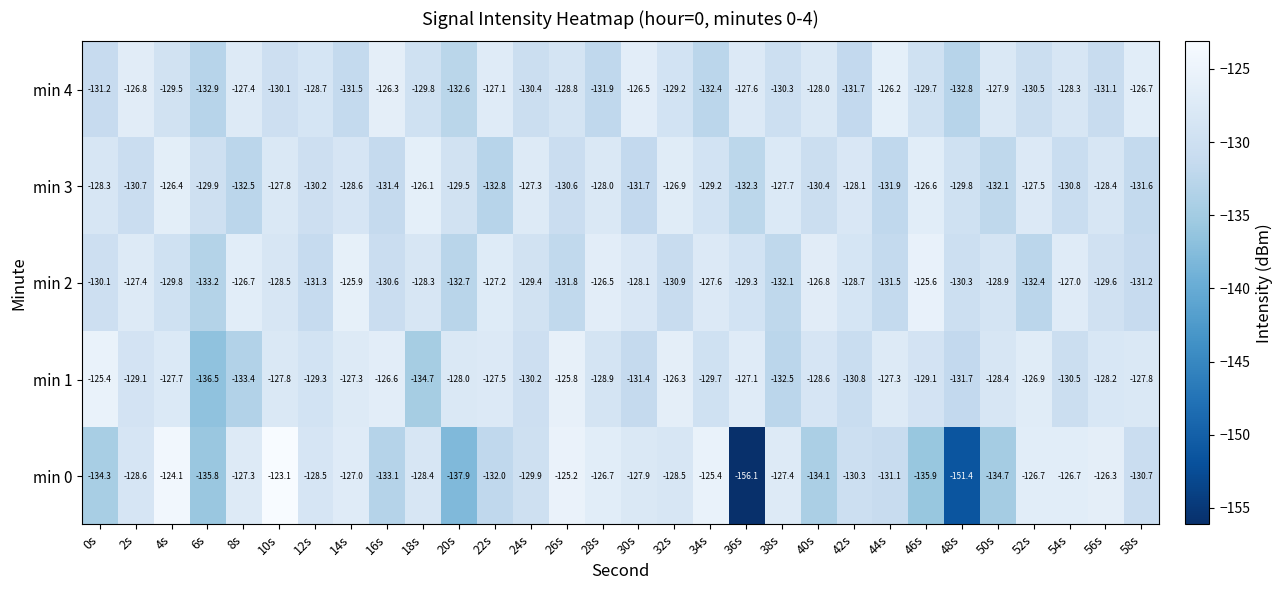

What is the maximum value shown in the chart?

-123.1